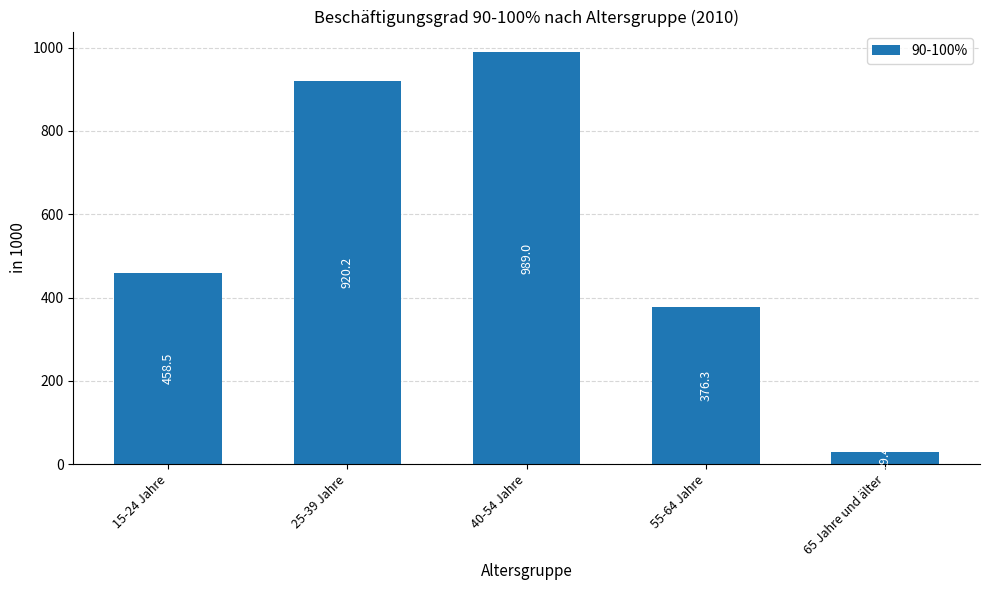

Are the bars grouped side by side (vs. stacked)?

No